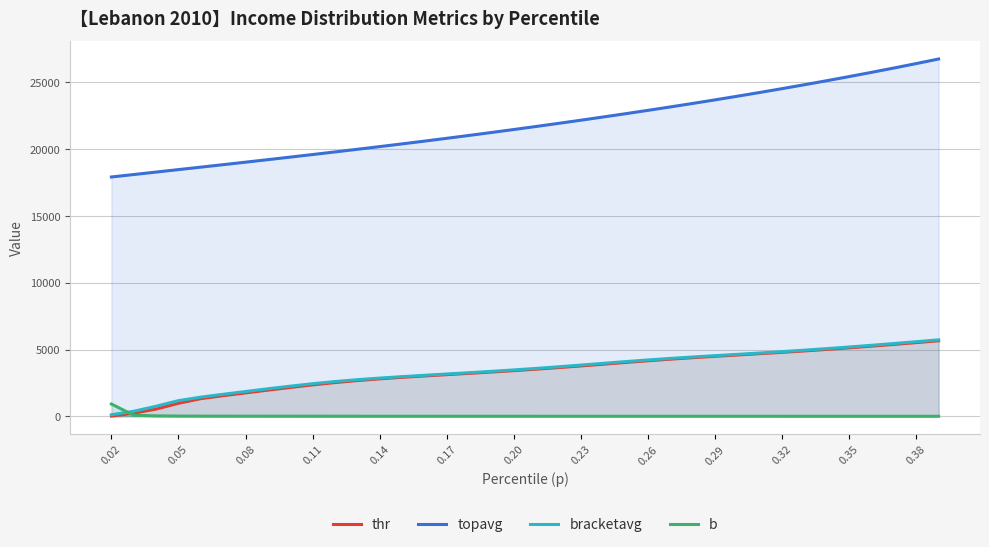

Which series has the widest spread of values?

topavg